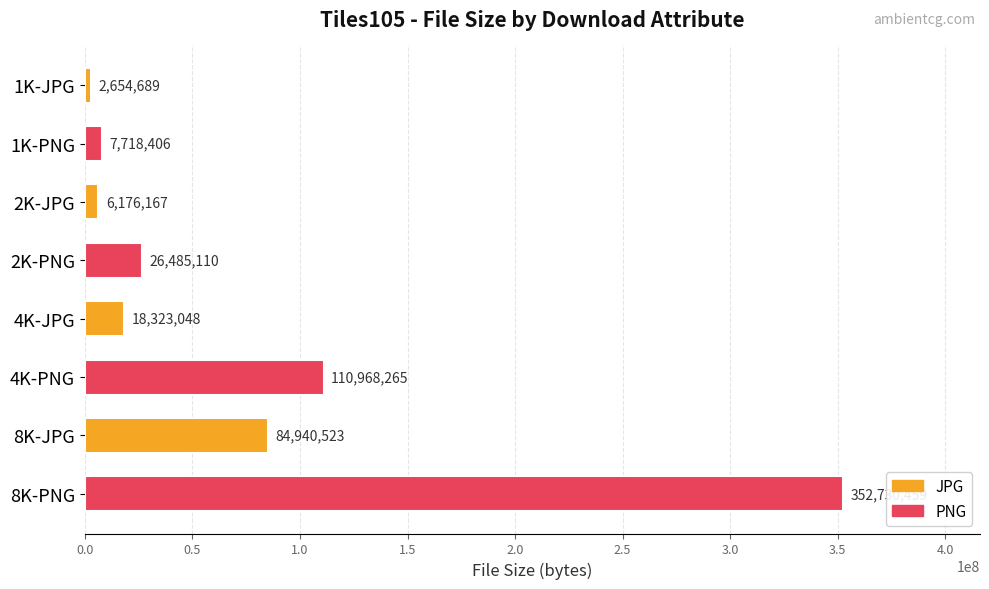

What value does the data have at 1K-JPG, to the nearest 50?

2654700